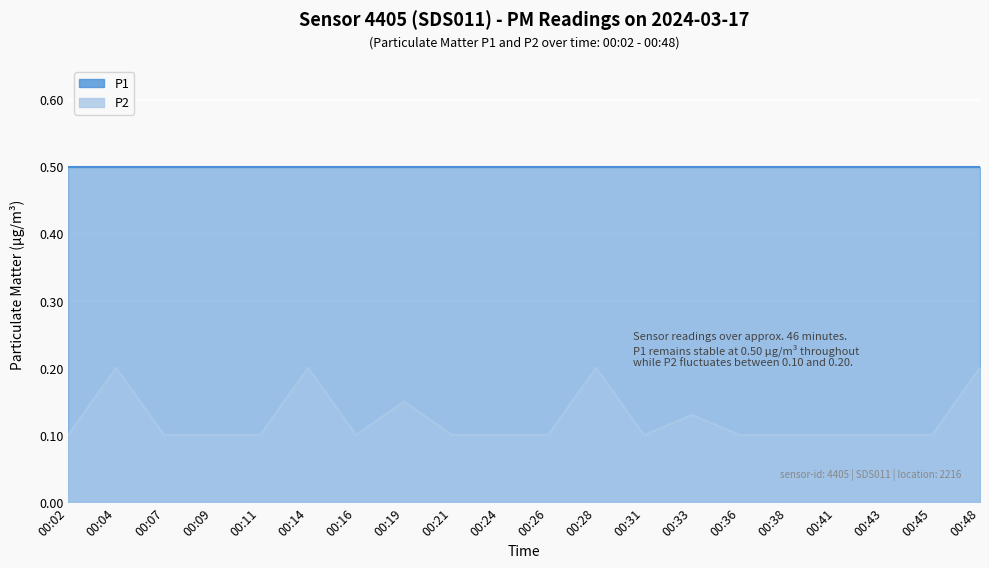

Where is the first local maximum?

00:04